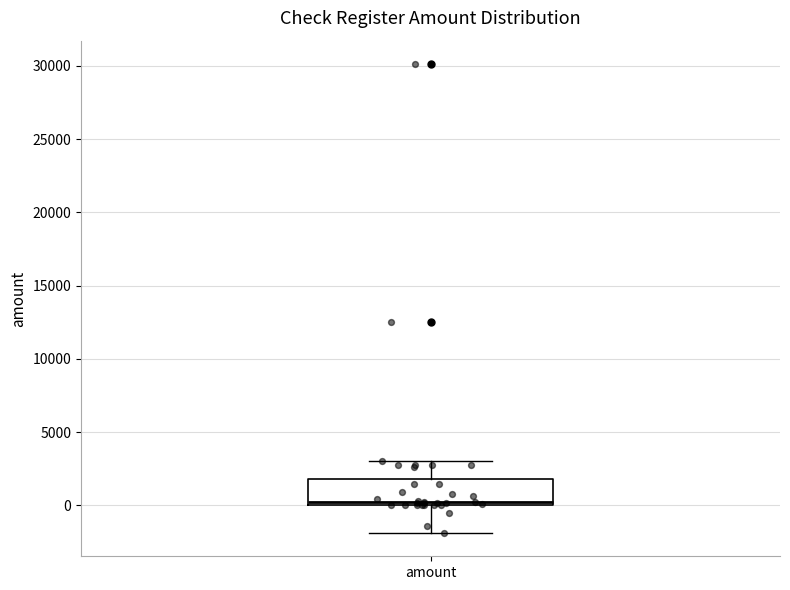

Read this box plot against the y-axis: the position of the median line, the range covered by the box, and the ends of both whiskers. The values are not printed on the chart, so give them approximately, as read against the axis.

median 0 (just above the box's lower edge), box 0 to 2000, whiskers -2000 to 3000